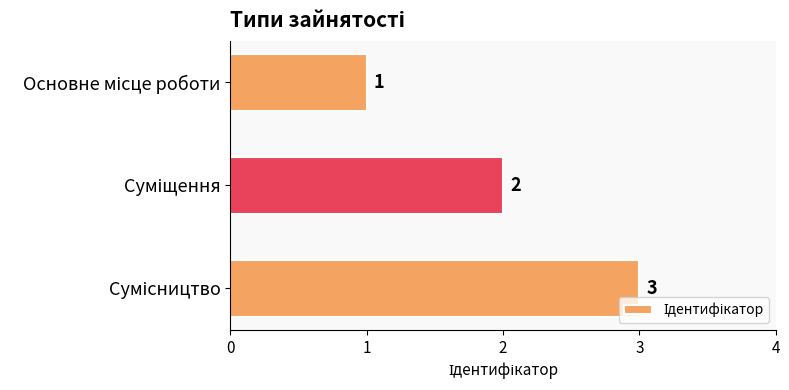

What is the sum of all values?

6